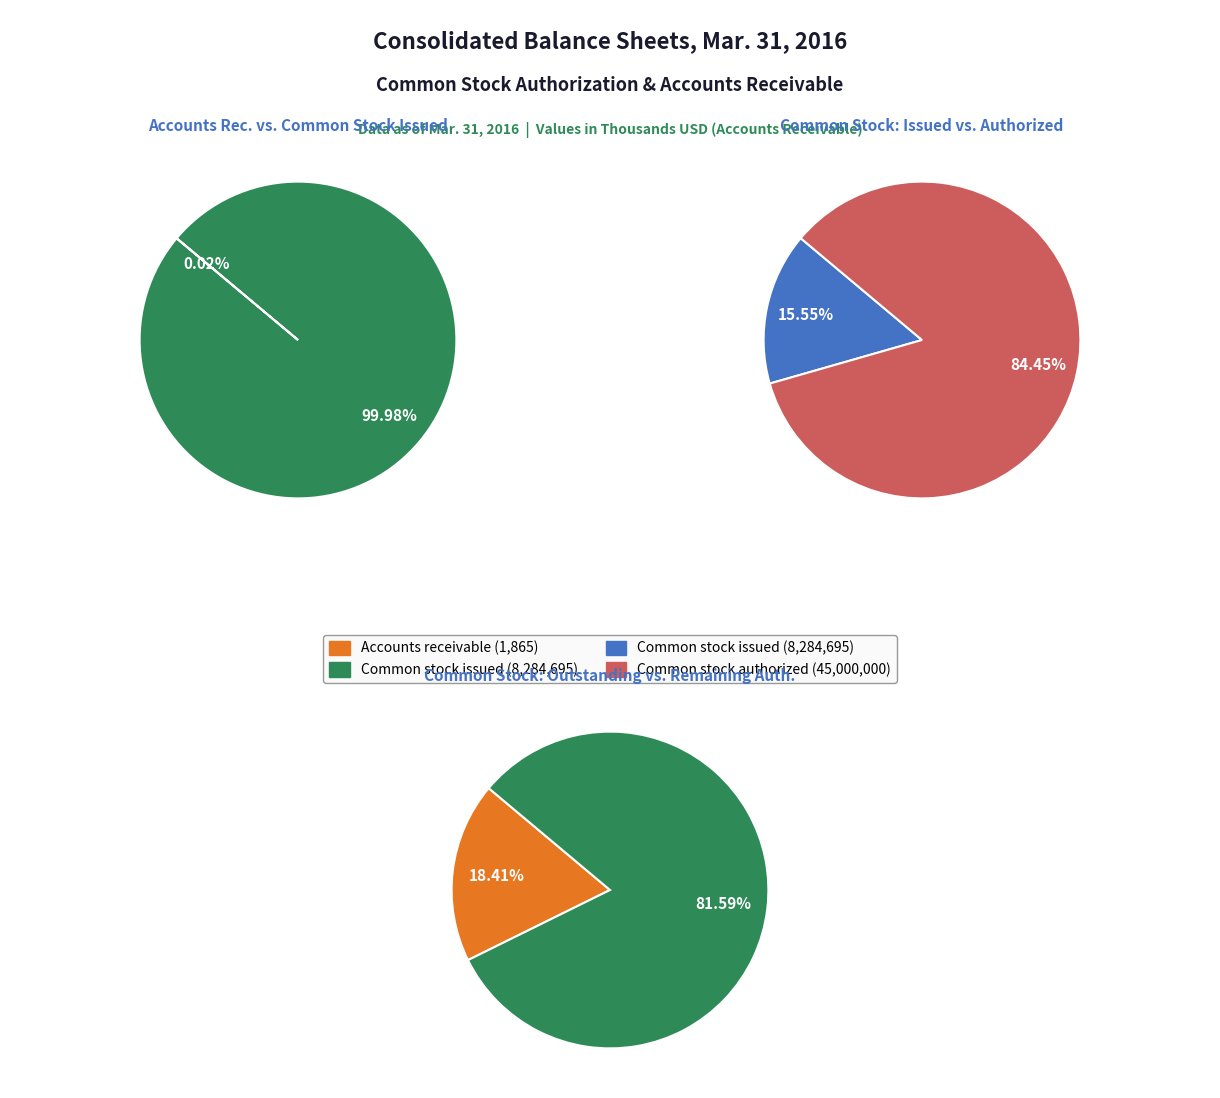

What is the smallest slice in the pie chart?

Accounts receivable